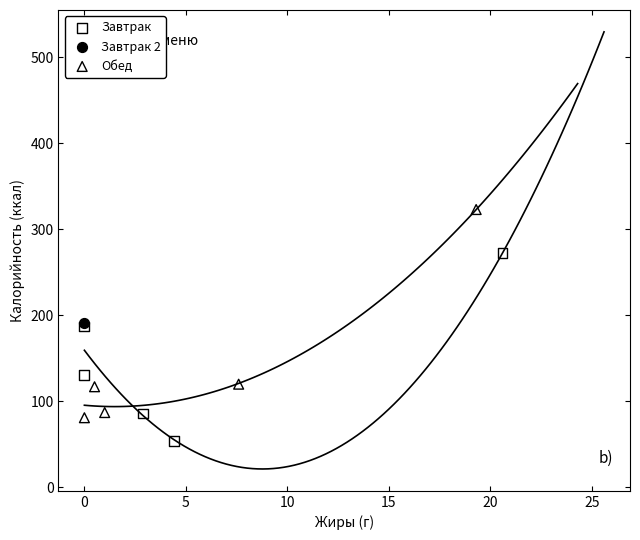

Which series contains the lowest Y value?

Завтрак